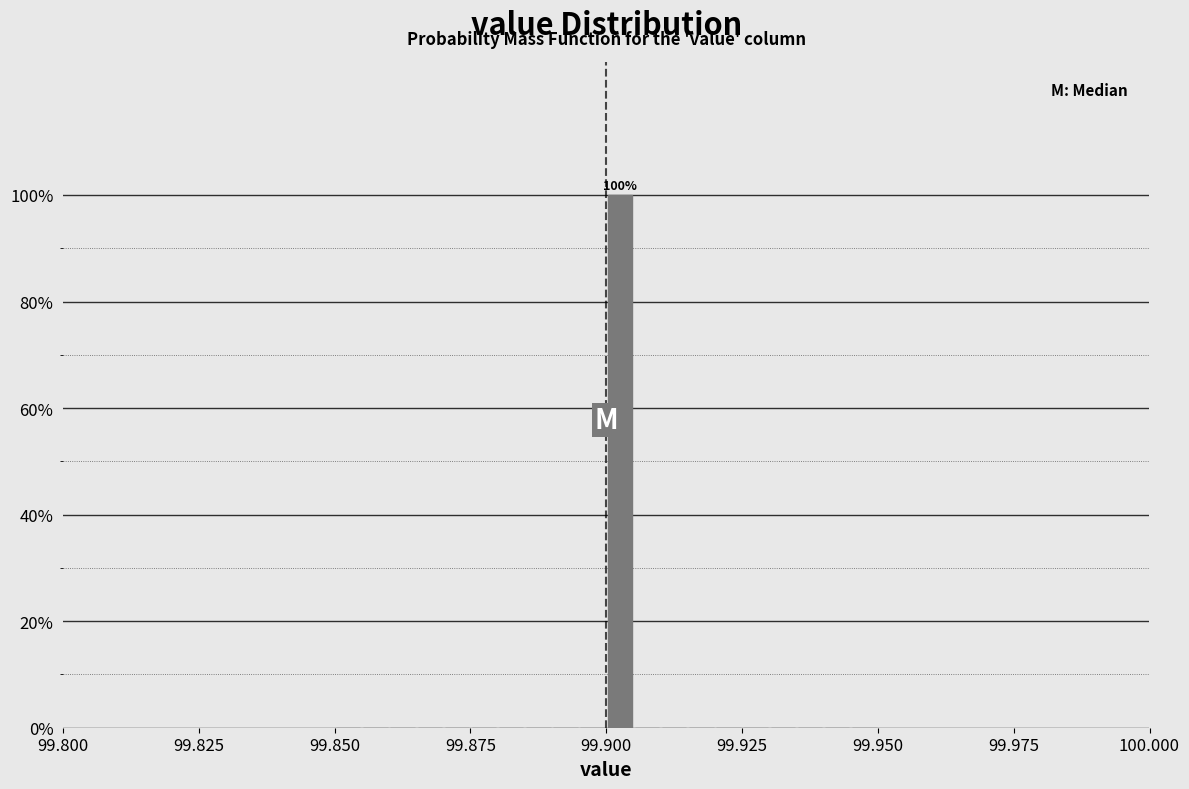

Read against the x-axis, roughly where is the centre of the tallest bar?

99.905